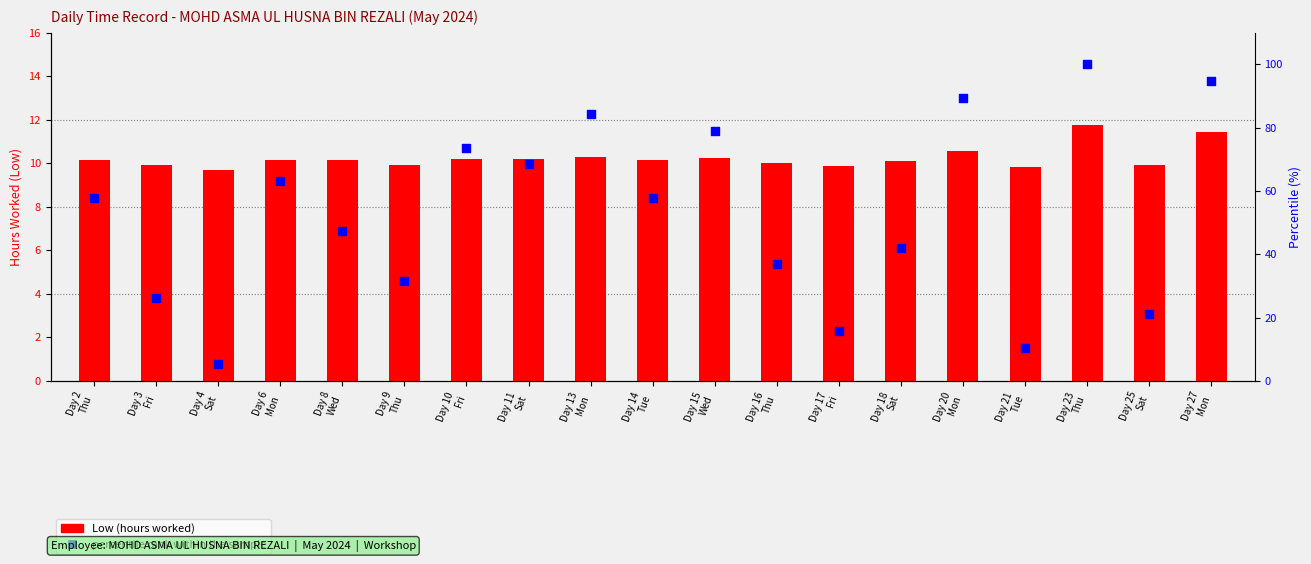

Is the value of Low (hours) at Day 2
Thu greater than the value of percentile rank within the sample at Day 27
Mon?

No